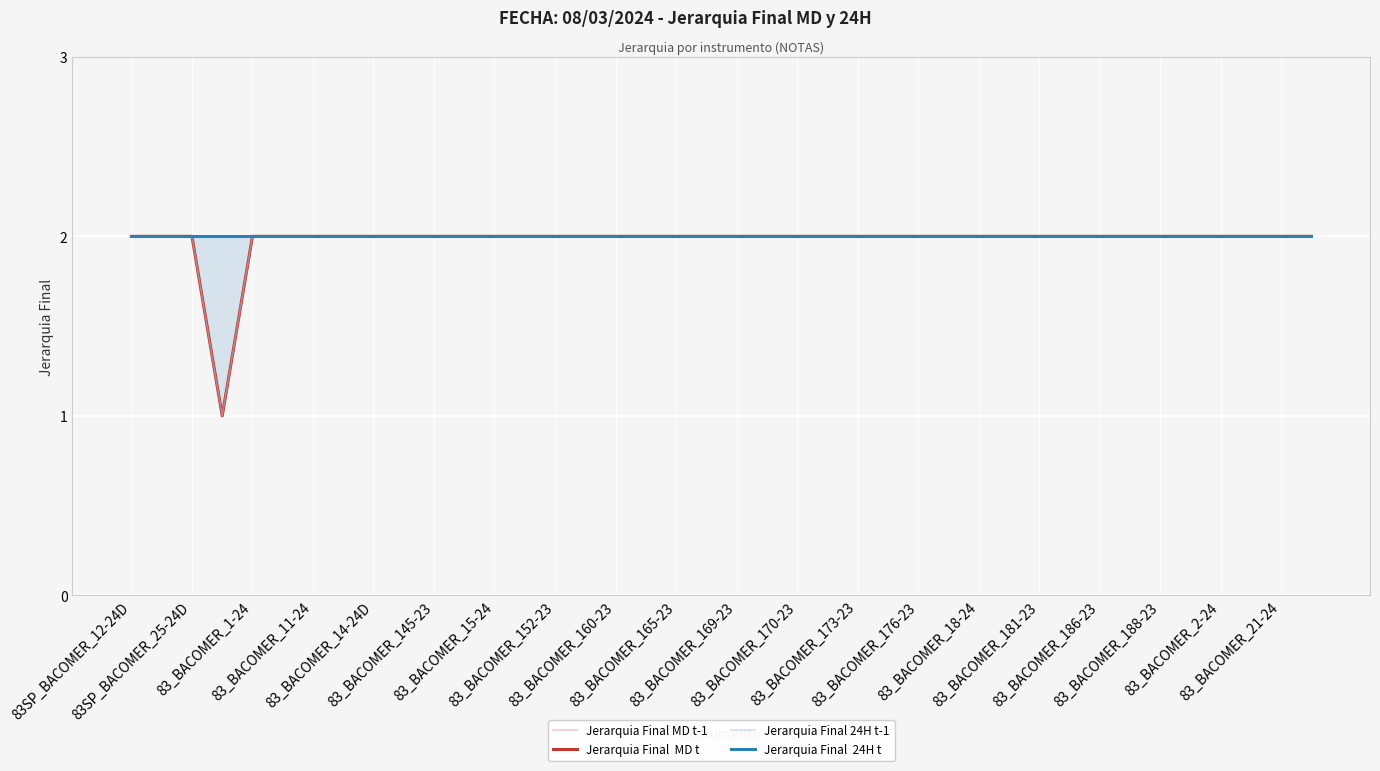

What is the sum of all Jerarquia Final 24H t-1 values?

79